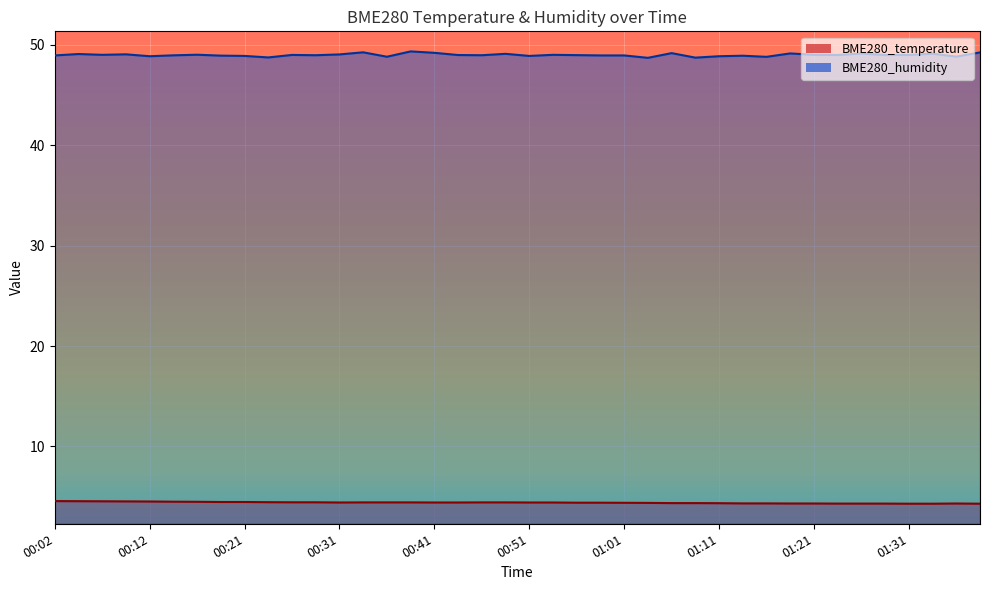

Reading left to right, what are all the values shown in this chart?

BME280_temperature: 4.5	4.5	4.5	4.5	4.5	4.5	4.5	4.5	4.5	4.4	4.4	4.4	4.4	4.4	4.4	4.4	4.4	4.4	4.4	4.4	4.4	4.4	4.4	4.4	4.4	4.4	4.3	4.3	4.3	4.3	4.3	4.3	4.3	4.3	4.3	4.3	4.3	4.3	4.3	4.3
BME280_humidity: 49.0	49.1	49.0	49.1	48.9	49.0	49.0	48.9	48.9	48.8	49.0	49.0	49.0	49.3	48.8	49.4	49.2	49.0	49.0	49.1	48.9	49.0	49.0	49.0	49.0	48.7	49.2	48.7	48.9	48.9	48.8	49.1	49.0	49.0	49.1	49.0	49.0	49.1	48.8	49.2